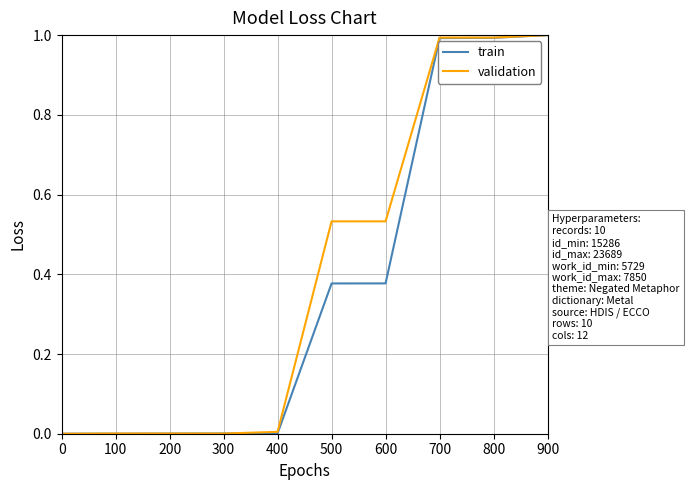

List the series in order of their overall mean, lowest first.

train, validation